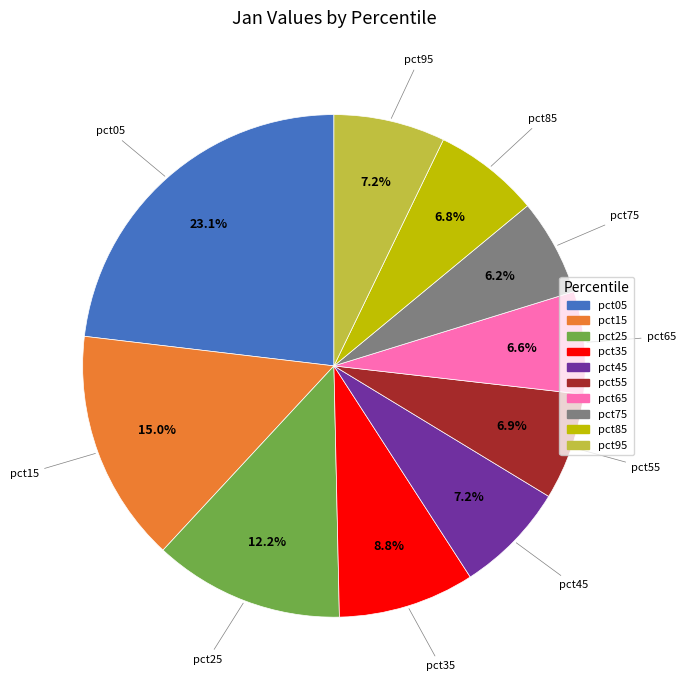

Which category has the biggest portion of the pie?

pct05